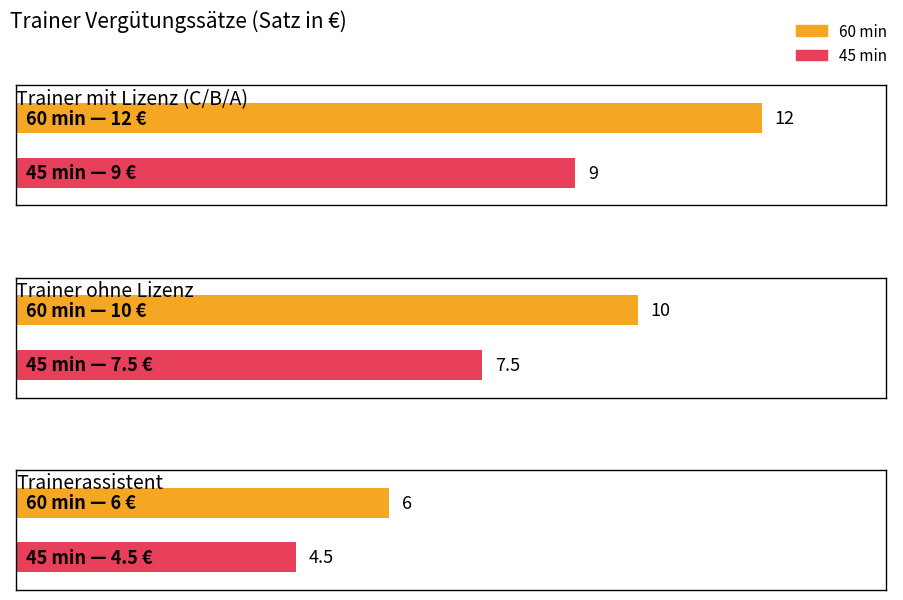

Are the bars grouped side by side (vs. stacked)?

Yes